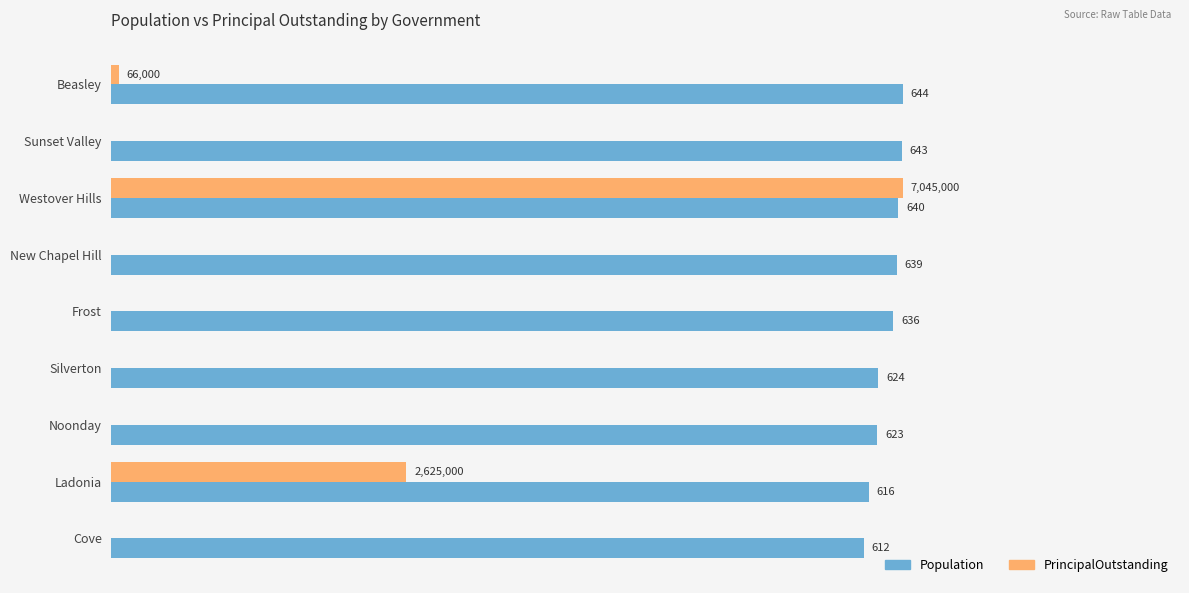

Which series changed the most between New Chapel Hill and Ladonia?

PrincipalOutstanding